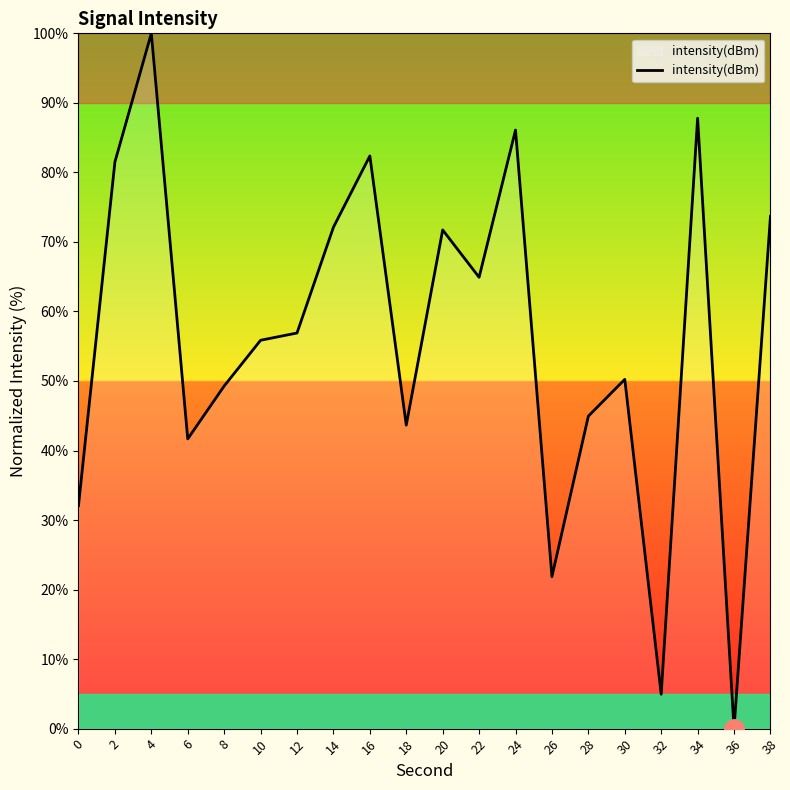

Which category has the lowest value across all series?

36